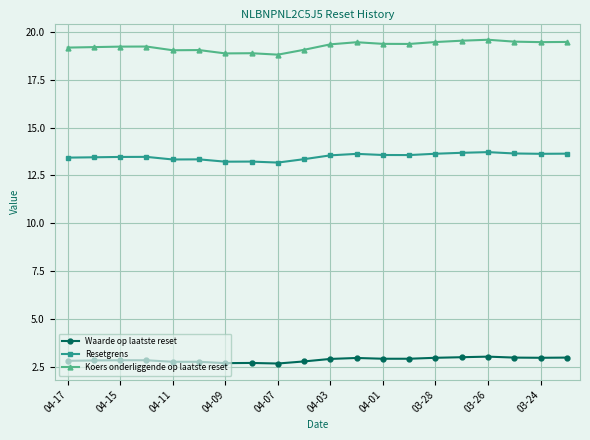

Rank the series by their maximum value, from lowest to highest.

Waarde op laatste reset, Resetgrens, Koers onderliggende op laatste reset